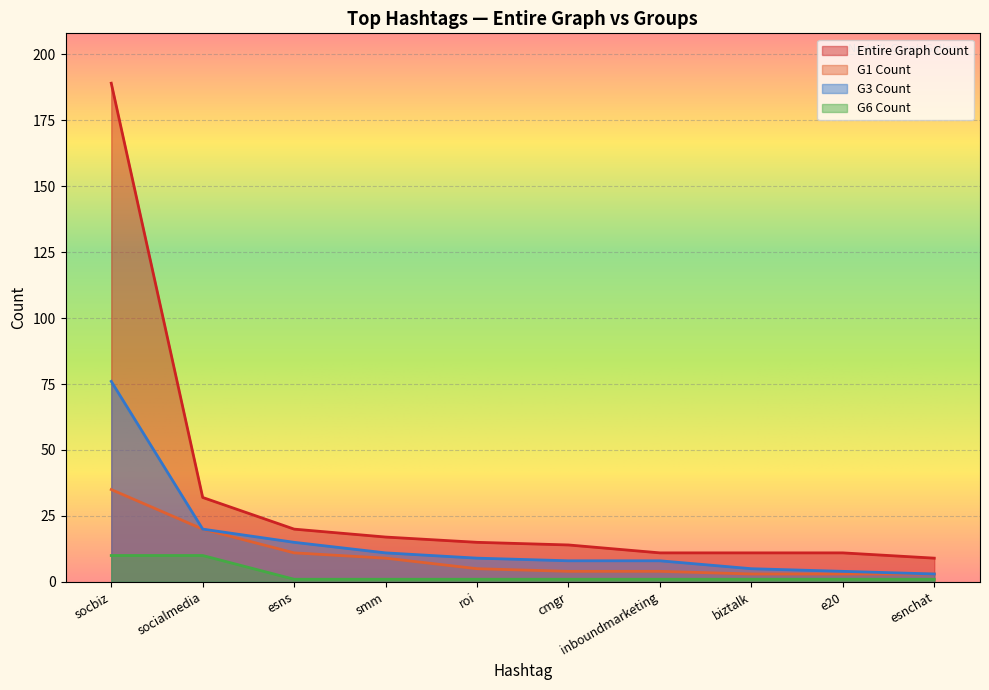

At how many categories does at least one series exceed 134?

1